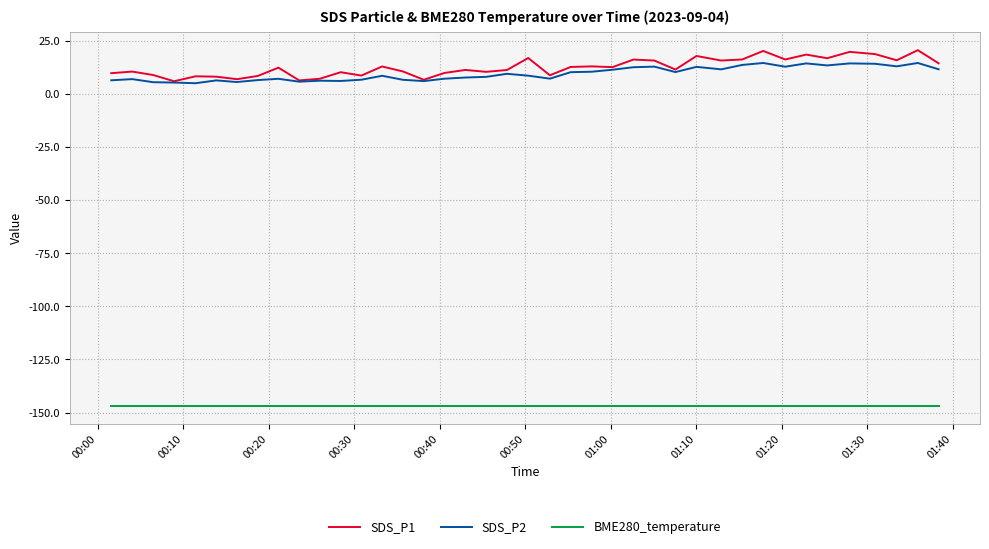

True or false: SDS_P1 and BME280_temperature cross at least once.

False